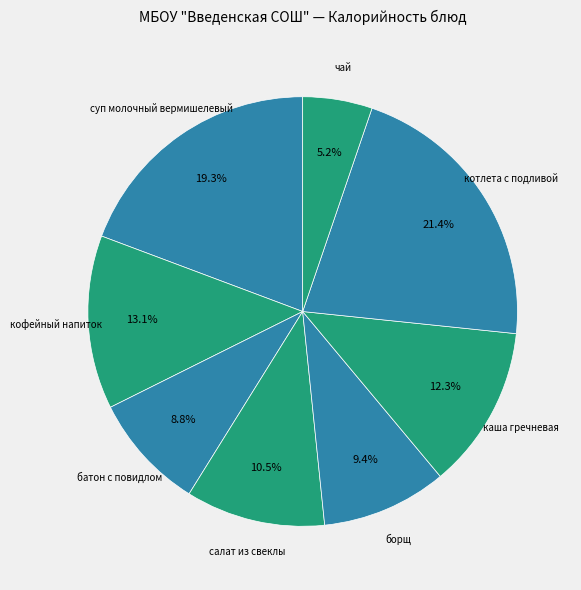

To the nearest percent, what is the average slice percentage?

12%